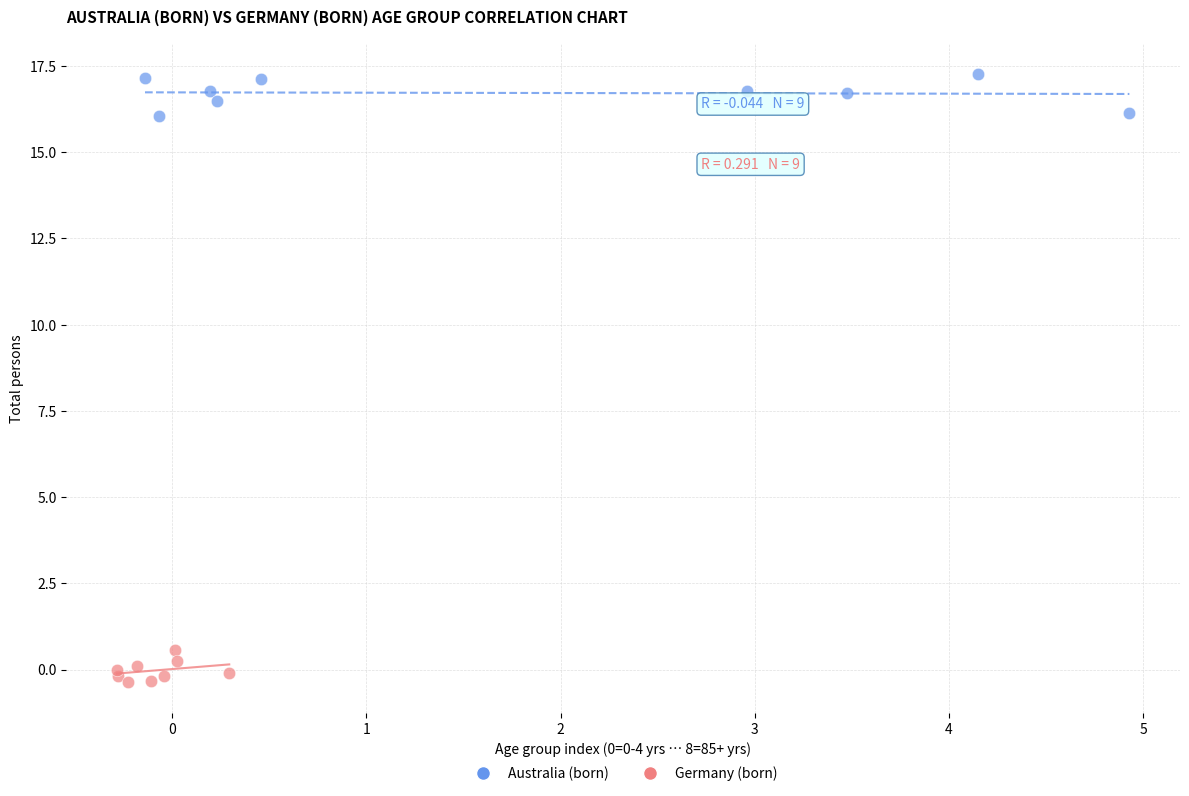

Which series contains the highest Y value?

Australia (born)